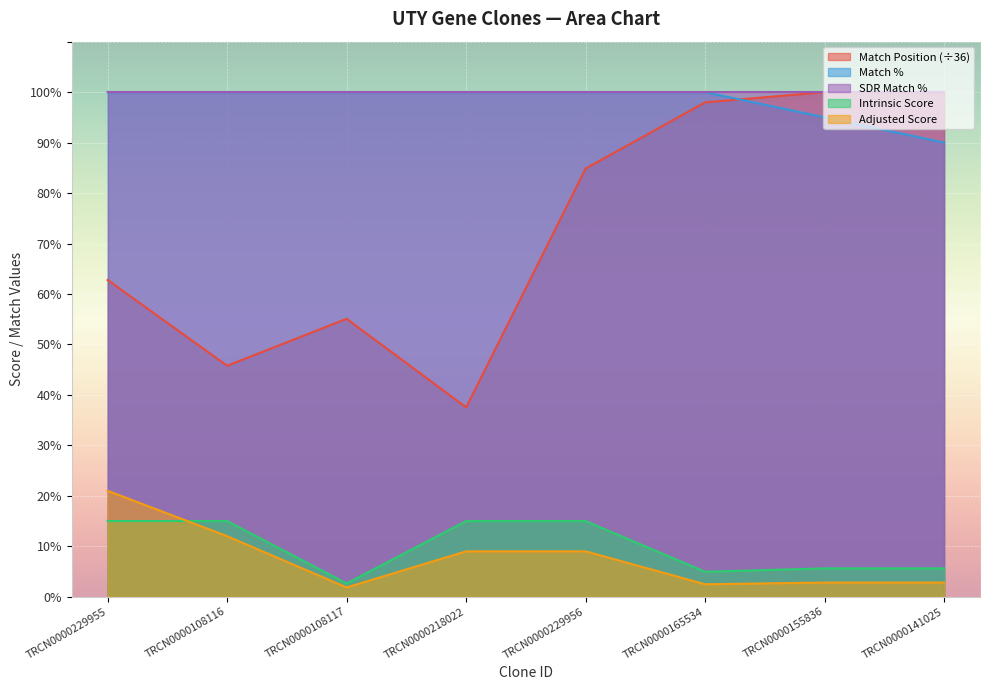

Which category has the highest value in the Adjusted Score series?

TRCN0000229955